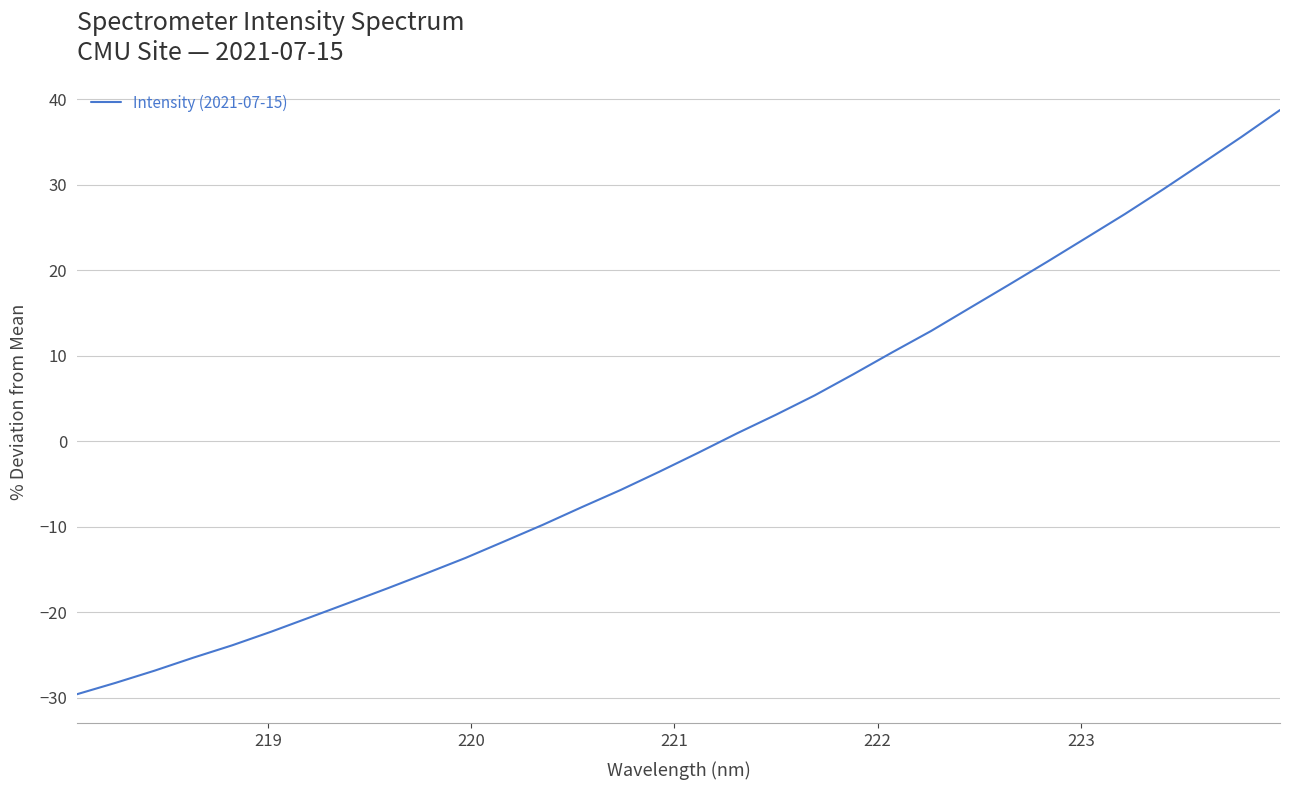

What is the difference between the maximum and minimum values?

68.3